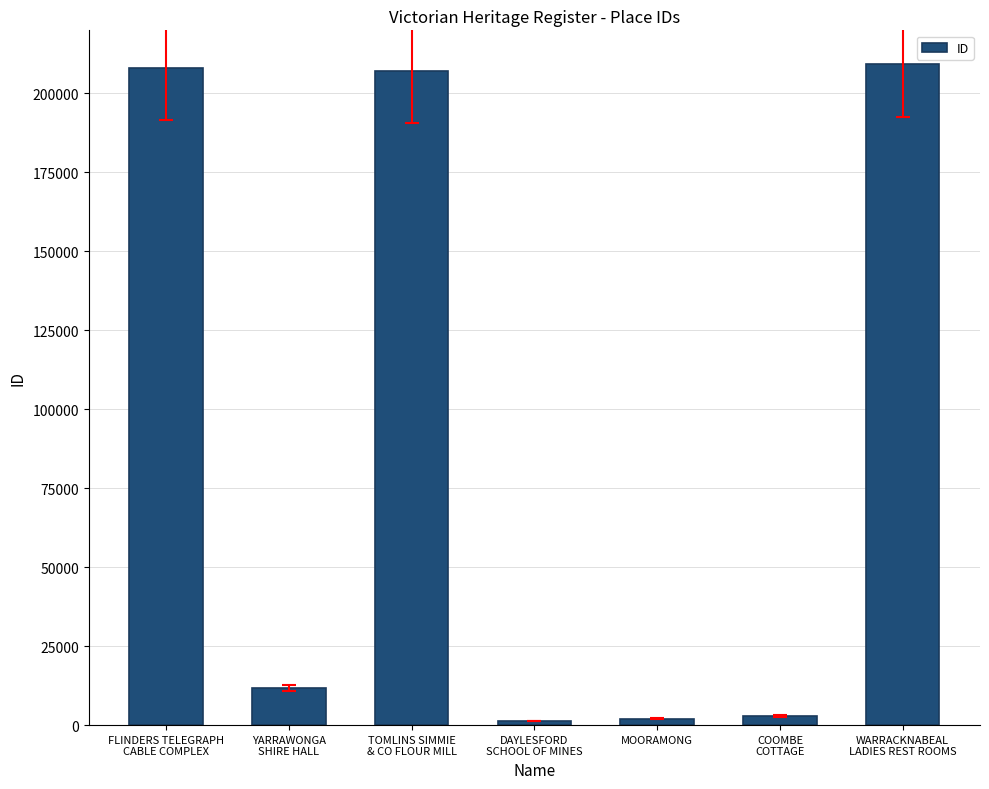

Count the number of data series in this chart.

1